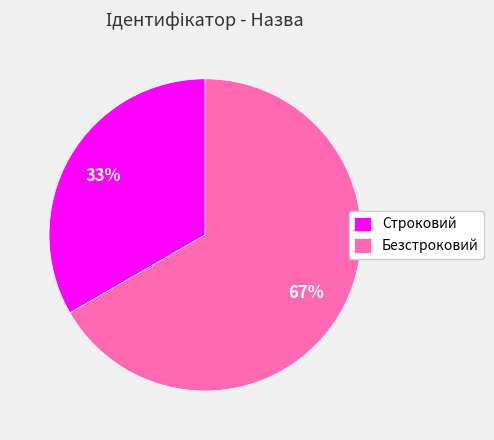

To the nearest percent, what is the average slice percentage?

50%